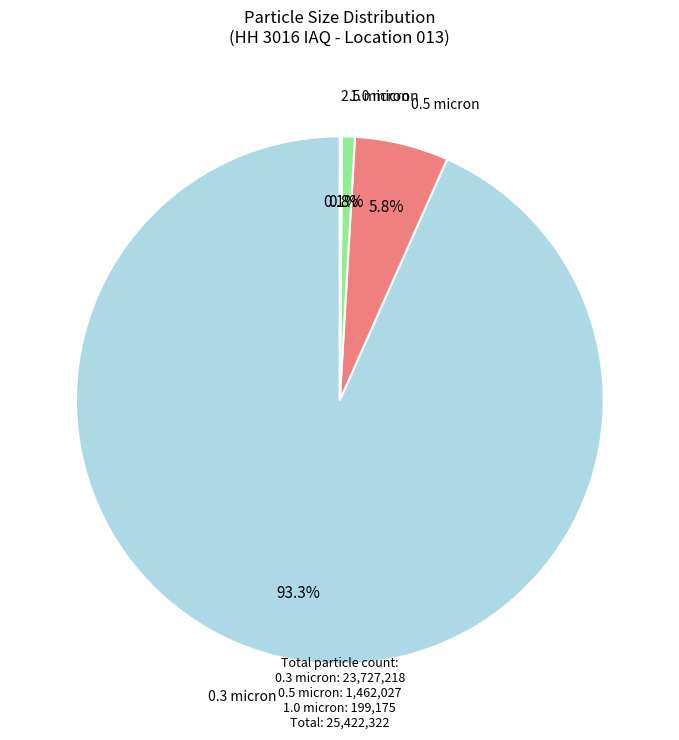

Does any single category account for the majority?

Yes